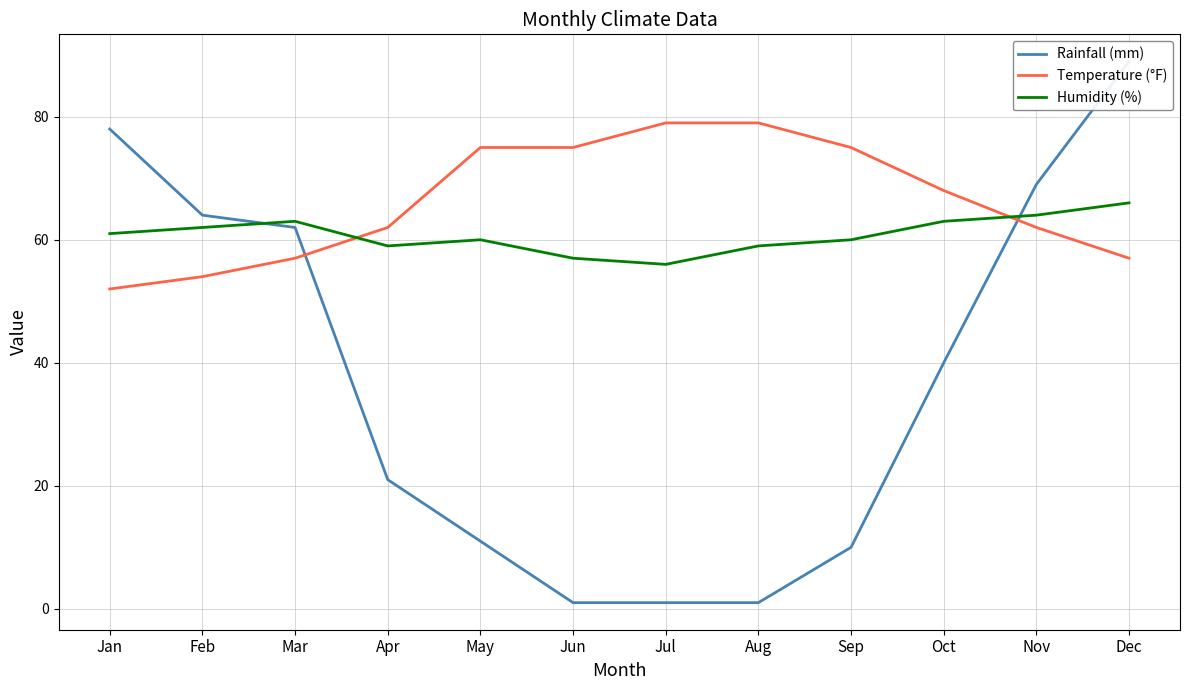

Where does the Rainfall (mm) series first go above 40?

Jan